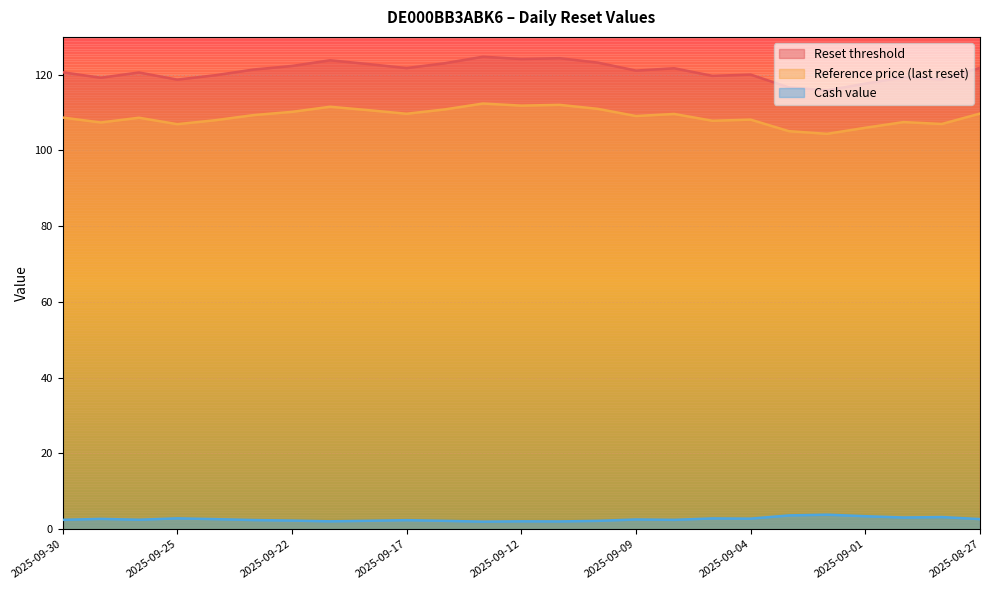

Reading left to right, list all the values displayed in this chart.

Reset threshold: 2025-09-30=120.7	2025-09-29=119.2	2025-09-26=120.6	2025-09-25=118.7	2025-09-24=119.9	2025-09-23=121.4	2025-09-22=122.3	2025-09-19=123.8	2025-09-18=122.8	2025-09-17=121.8	2025-09-16=123.0	2025-09-15=124.8	2025-09-12=124.2	2025-09-11=124.4	2025-09-10=123.2	2025-09-09=121.1	2025-09-08=121.7	2025-09-05=119.7	2025-09-04=120.0	2025-09-03=116.7	2025-09-02=115.9	2025-09-01=117.7	2025-08-29=119.3	2025-08-28=118.8	2025-08-27=121.8
Reference price (last reset): 2025-09-30=108.7	2025-09-29=107.4	2025-09-26=108.7	2025-09-25=107.0	2025-09-24=108.0	2025-09-23=109.3	2025-09-22=110.2	2025-09-19=111.5	2025-09-18=110.7	2025-09-17=109.7	2025-09-16=110.8	2025-09-15=112.4	2025-09-12=111.8	2025-09-11=112.0	2025-09-10=111.0	2025-09-09=109.1	2025-09-08=109.7	2025-09-05=107.8	2025-09-04=108.2	2025-09-03=105.1	2025-09-02=104.4	2025-09-01=106.0	2025-08-29=107.5	2025-08-28=107.0	2025-08-27=109.8
Cash value: 2025-09-30=2.5	2025-09-29=2.7	2025-09-26=2.5	2025-09-25=2.9	2025-09-24=2.6	2025-09-23=2.4	2025-09-22=2.3	2025-09-19=2.1	2025-09-18=2.2	2025-09-17=2.4	2025-09-16=2.2	2025-09-15=2.0	2025-09-12=2.1	2025-09-11=2.0	2025-09-10=2.2	2025-09-09=2.6	2025-09-08=2.5	2025-09-05=2.8	2025-09-04=2.8	2025-09-03=3.6	2025-09-02=3.8	2025-09-01=3.4	2025-08-29=3.1	2025-08-28=3.2	2025-08-27=2.7